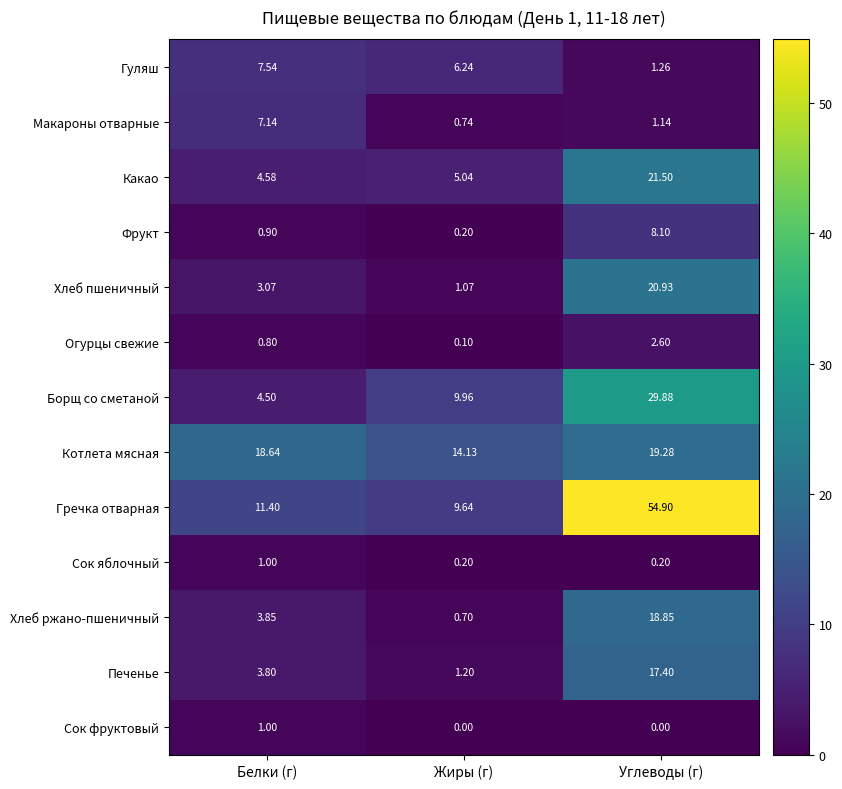

List the labels in order of Гуляш value, smallest first.

Углеводы (г), Жиры (г), Белки (г)